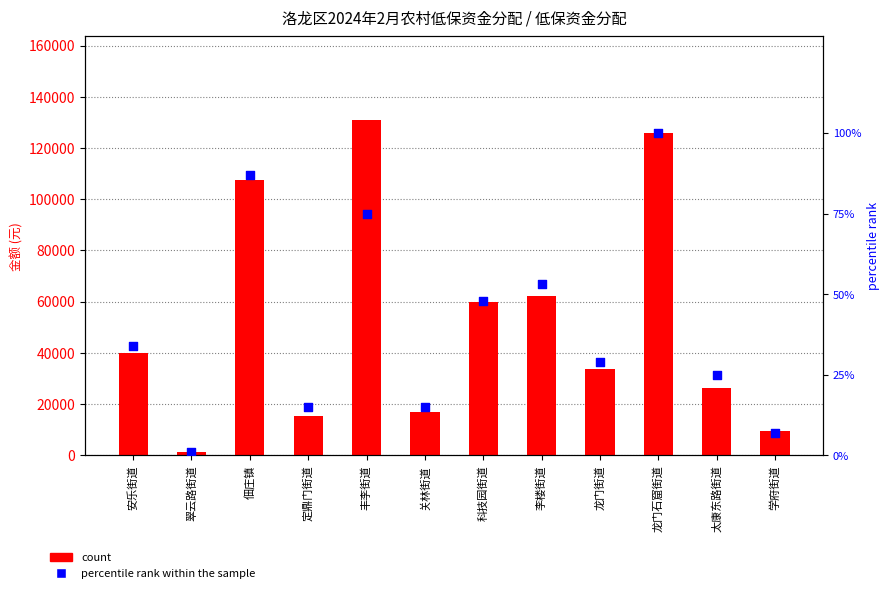

What is the total value across all series at 李楼街道?

62033